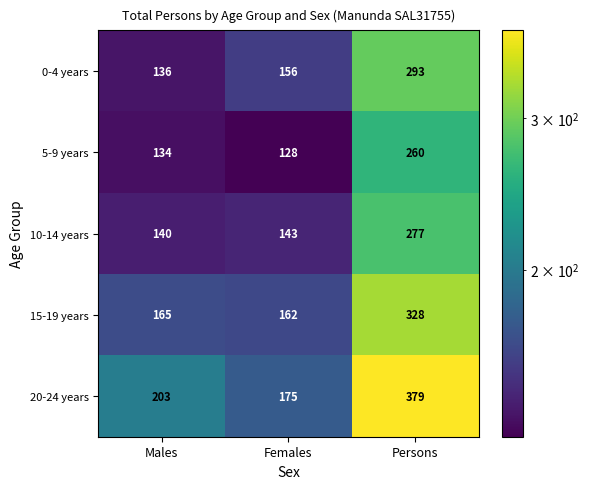

How many series are shown in this chart?

5